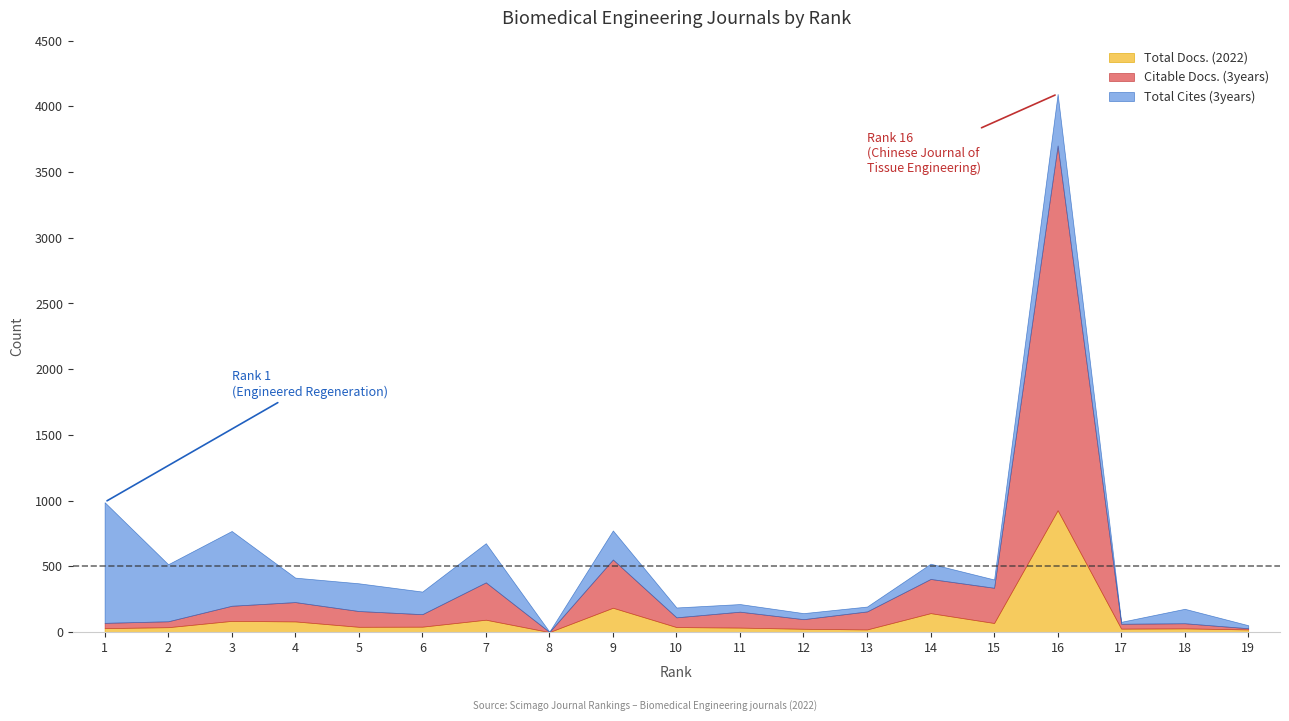

Reading left to right, list all the values displayed in this chart.

Total Cites (3years): 1=918	2=434	3=569	4=186	5=211	6=172	7=298	8=2	9=221	10=75	11=58	12=46	13=37	14=116	15=63	16=392	17=15	18=110	19=23
Citable Docs. (3years): 1=40	2=45	3=115	4=147	5=120	6=95	7=284	8=1	9=367	10=74	11=121	12=73	13=137	14=260	15=268	16=2775	17=37	18=39	19=9
Total Docs. (2022): 1=30	2=37	3=85	4=81	5=40	6=41	7=94	8=0	9=185	10=38	11=34	12=25	13=20	14=144	15=69	16=927	17=26	18=28	19=20